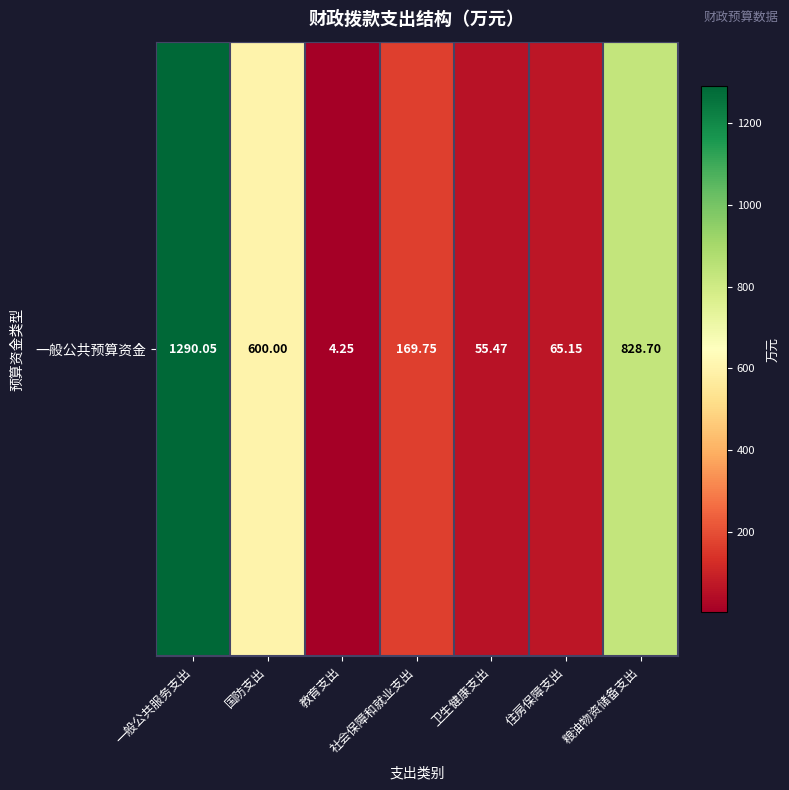

What is the approximate value at 社会保障和就业支出?

169.8